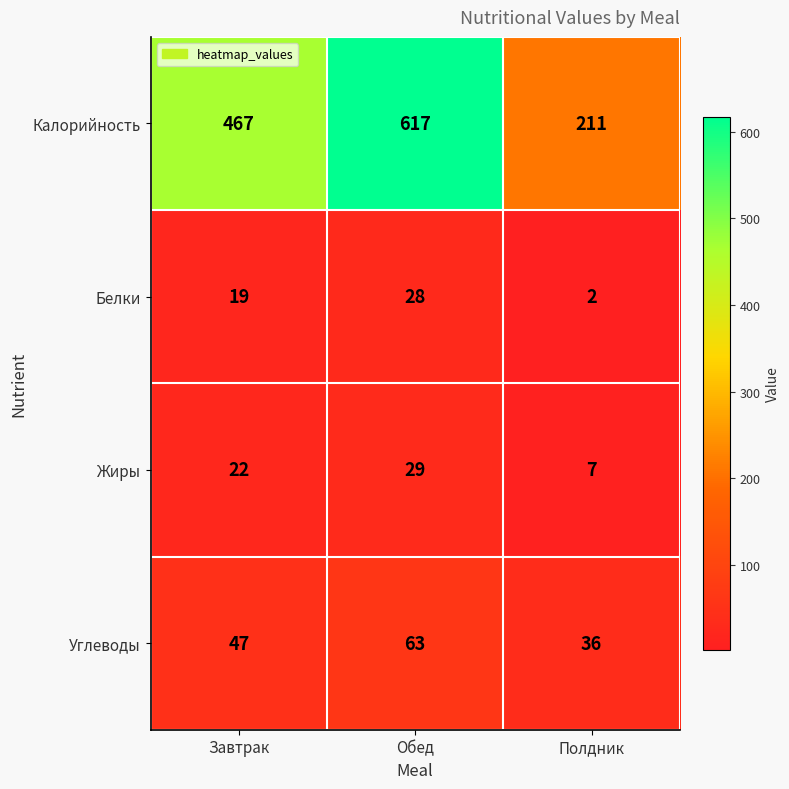

How many categories are shown in the chart?

3